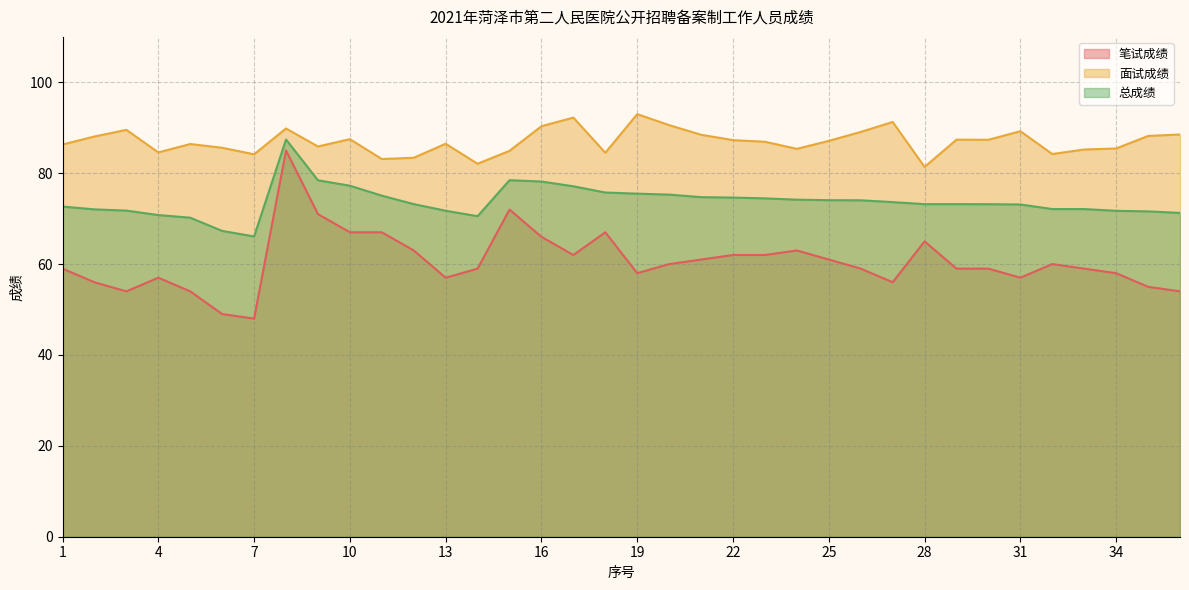

True or false: 面试成绩 and 笔试成绩 intersect in this chart.

False